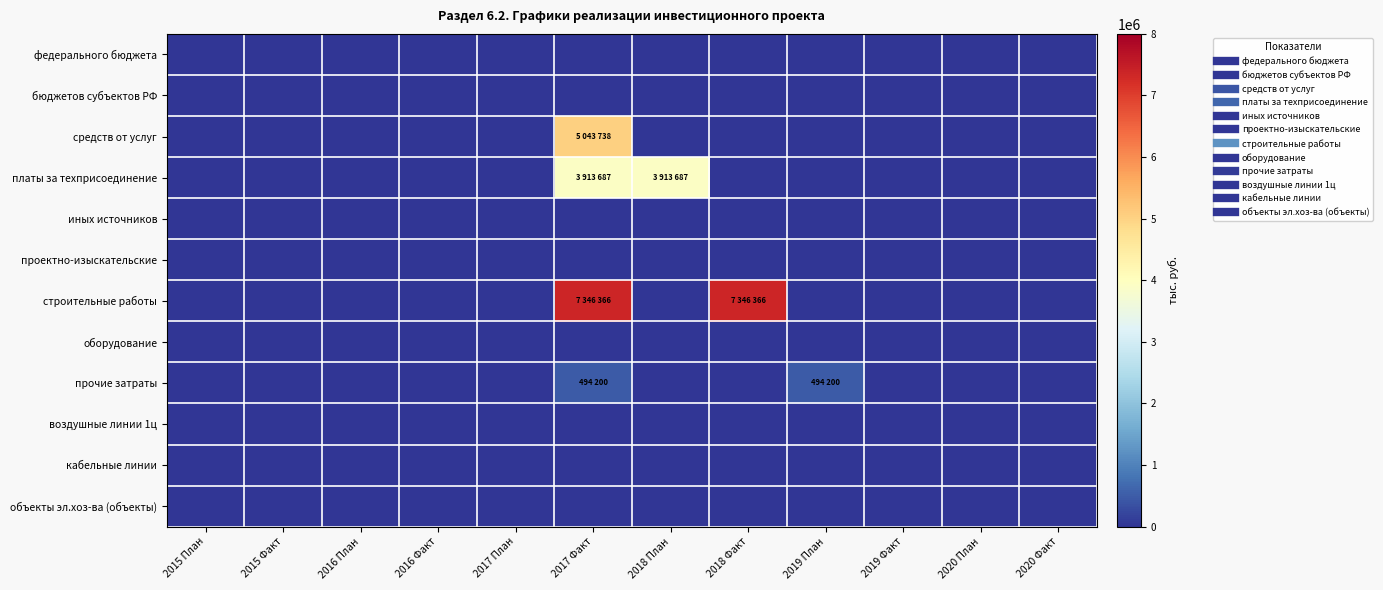

Reading left to right, transcribe all the data shown in this chart.

федерального бюджета: 2015 План=0	2015 Факт=0	2016 План=0	2016 Факт=0	2017 План=0	2017 Факт=0	2018 План=0	2018 Факт=0	2019 План=0	2019 Факт=0	2020 План=0	2020 Факт=0
бюджетов субъектов РФ: 2015 План=0	2015 Факт=0	2016 План=0	2016 Факт=0	2017 План=0	2017 Факт=0	2018 План=0	2018 Факт=0	2019 План=0	2019 Факт=0	2020 План=0	2020 Факт=0
средств от услуг: 2015 План=0	2015 Факт=0	2016 План=0	2016 Факт=0	2017 План=0	2017 Факт=5043738	2018 План=0	2018 Факт=0	2019 План=0	2019 Факт=0	2020 План=0	2020 Факт=0
платы за техприсоединение: 2015 План=0	2015 Факт=0	2016 План=0	2016 Факт=0	2017 План=0	2017 Факт=3913687	2018 План=3913687	2018 Факт=0	2019 План=0	2019 Факт=0	2020 План=0	2020 Факт=0
иных источников: 2015 План=0	2015 Факт=0	2016 План=0	2016 Факт=0	2017 План=0	2017 Факт=0	2018 План=0	2018 Факт=0	2019 План=0	2019 Факт=0	2020 План=0	2020 Факт=0
проектно-изыскательские: 2015 План=0	2015 Факт=0	2016 План=0	2016 Факт=0	2017 План=0	2017 Факт=0	2018 План=0	2018 Факт=0	2019 План=0	2019 Факт=0	2020 План=0	2020 Факт=0
строительные работы: 2015 План=0	2015 Факт=0	2016 План=0	2016 Факт=0	2017 План=0	2017 Факт=7346366	2018 План=0	2018 Факт=7346366	2019 План=0	2019 Факт=0	2020 План=0	2020 Факт=0
оборудование: 2015 План=0	2015 Факт=0	2016 План=0	2016 Факт=0	2017 План=0	2017 Факт=0	2018 План=0	2018 Факт=0	2019 План=0	2019 Факт=0	2020 План=0	2020 Факт=0
прочие затраты: 2015 План=0	2015 Факт=0	2016 План=0	2016 Факт=0	2017 План=0	2017 Факт=494200	2018 План=0	2018 Факт=0	2019 План=494200	2019 Факт=0	2020 План=0	2020 Факт=0
воздушные линии 1ц: 2015 План=0	2015 Факт=0	2016 План=0	2016 Факт=0	2017 План=0	2017 Факт=0	2018 План=0	2018 Факт=0	2019 План=0	2019 Факт=0	2020 План=0	2020 Факт=0
кабельные линии: 2015 План=0	2015 Факт=0	2016 План=0	2016 Факт=0	2017 План=0	2017 Факт=0	2018 План=0	2018 Факт=0	2019 План=0	2019 Факт=0	2020 План=0	2020 Факт=0
объекты эл.хоз-ва (объекты): 2015 План=0	2015 Факт=0	2016 План=0	2016 Факт=0	2017 План=0	2017 Факт=0	2018 План=0	2018 Факт=0	2019 План=0	2019 Факт=0	2020 План=0	2020 Факт=0